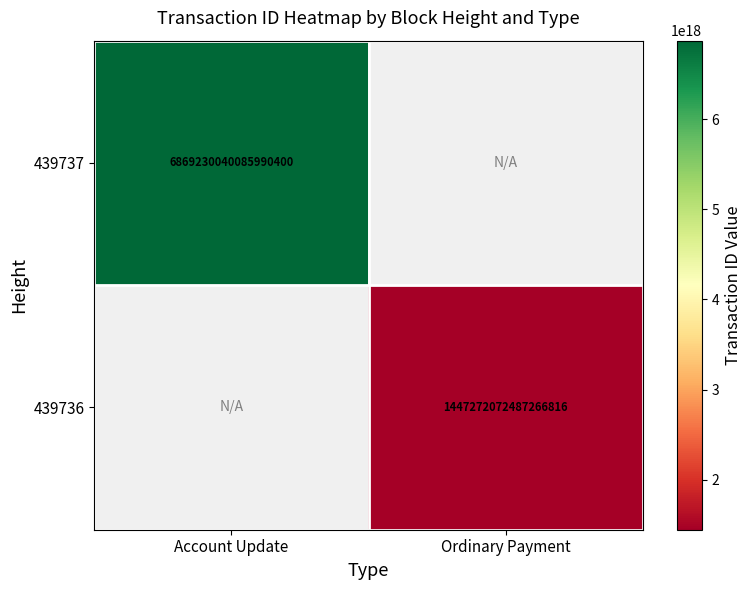

The value of 439737 at Account Update is 9997039063201040384. True or false?

False